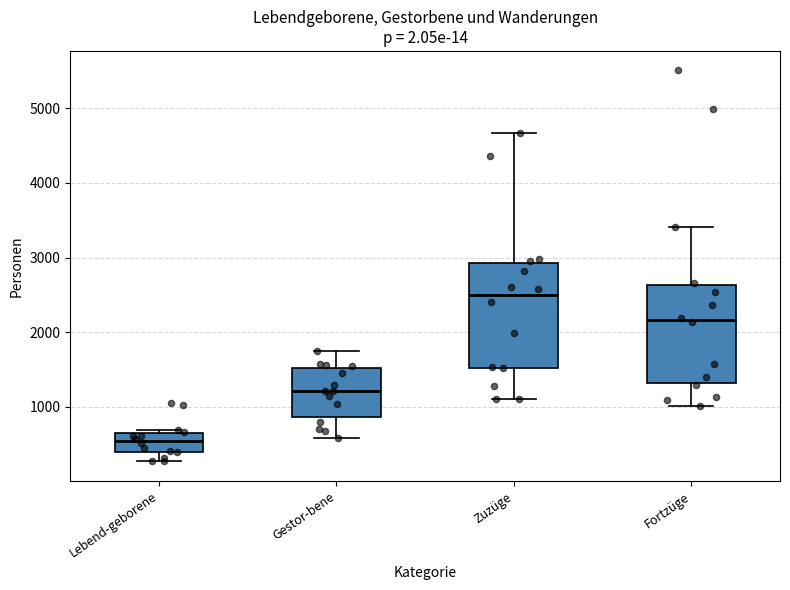

Reading left to right, transcribe this box plot: for each box, give where its median line is, the range the box spans, and where its two whiskers end, as read against the y-axis. The values are not printed on the chart, so give them approximately, as read against the axis.

Lebend-geborene: median 500, box 400 to 600, whiskers 300 to 700
Gestor-bene: median 1200, box 900 to 1500, whiskers 600 to 1700
Zuzüge: median 2500, box 1500 to 2900, whiskers 1100 to 4700
Fortzüge: median 2200, box 1300 to 2600, whiskers 1000 to 3400